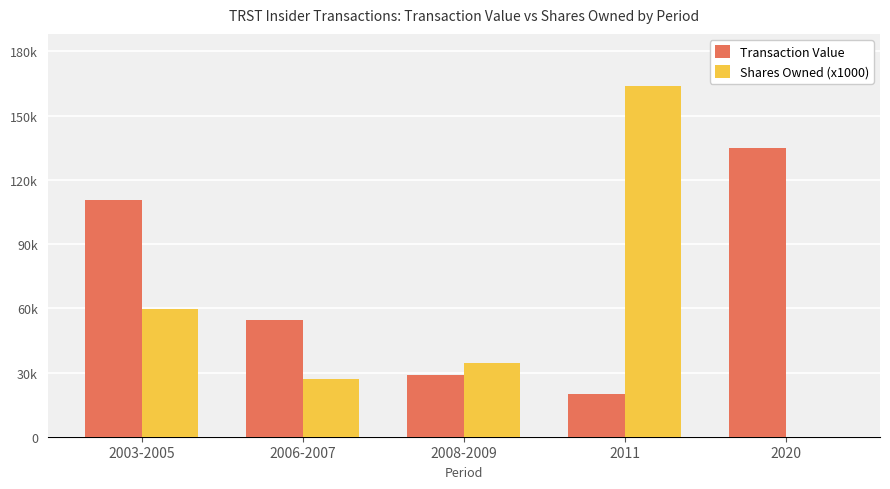

What are all the series names shown in the legend?

Transaction Value, Shares Owned (x1000)